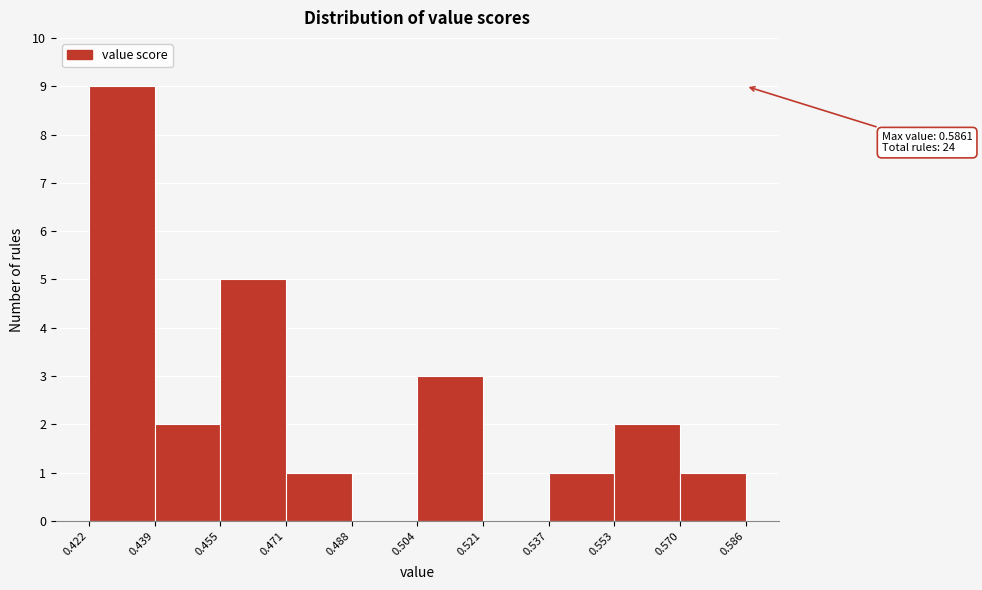

Over which range of the x-axis is the bar tallest?

0.422 to 0.439